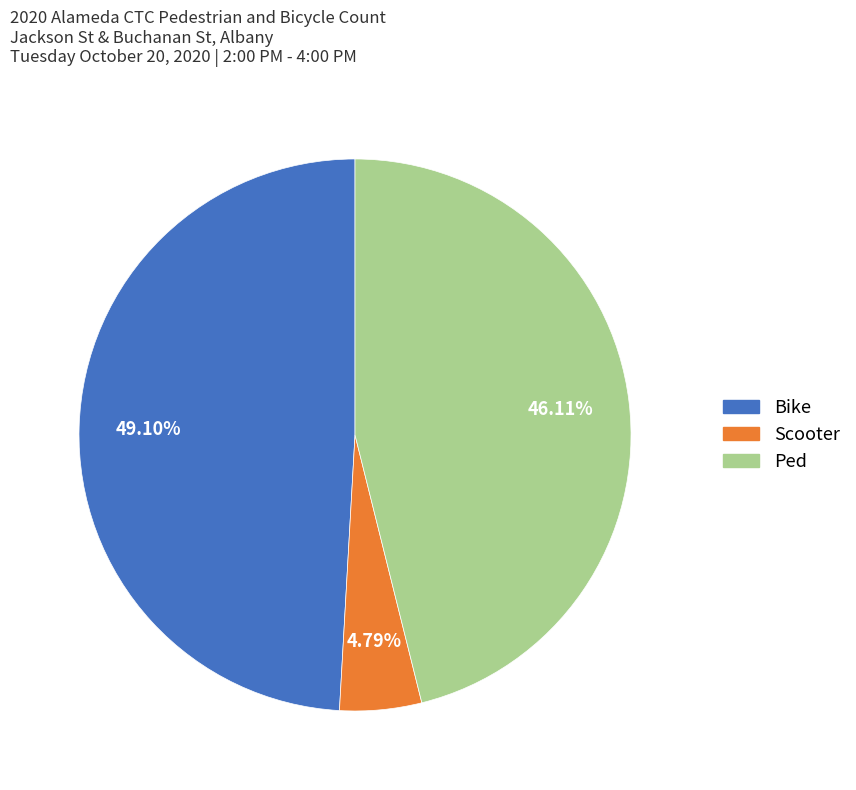

What is the smallest slice in the pie chart?

Scooter